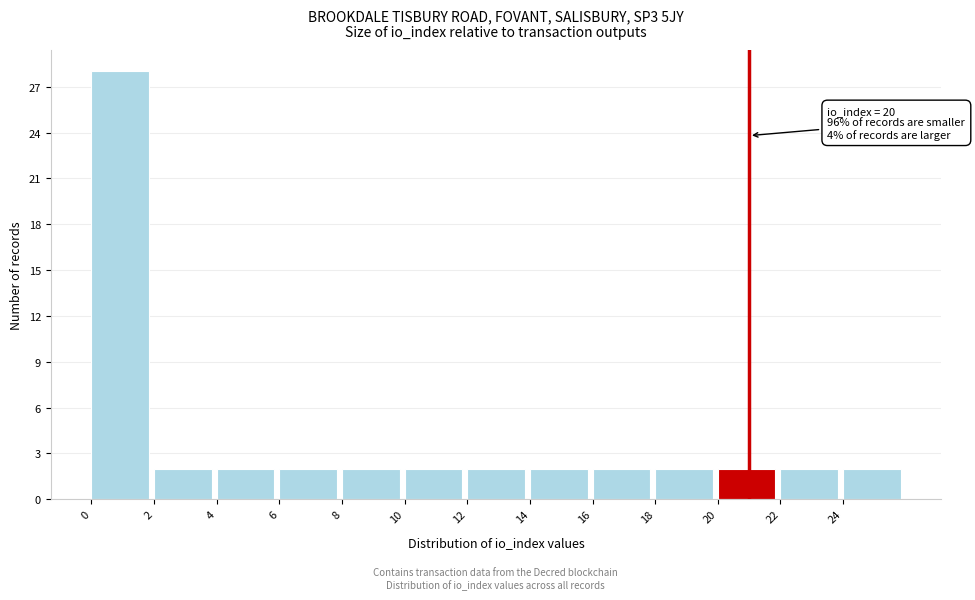

Over which range of the x-axis is the bar tallest?

0 to 2